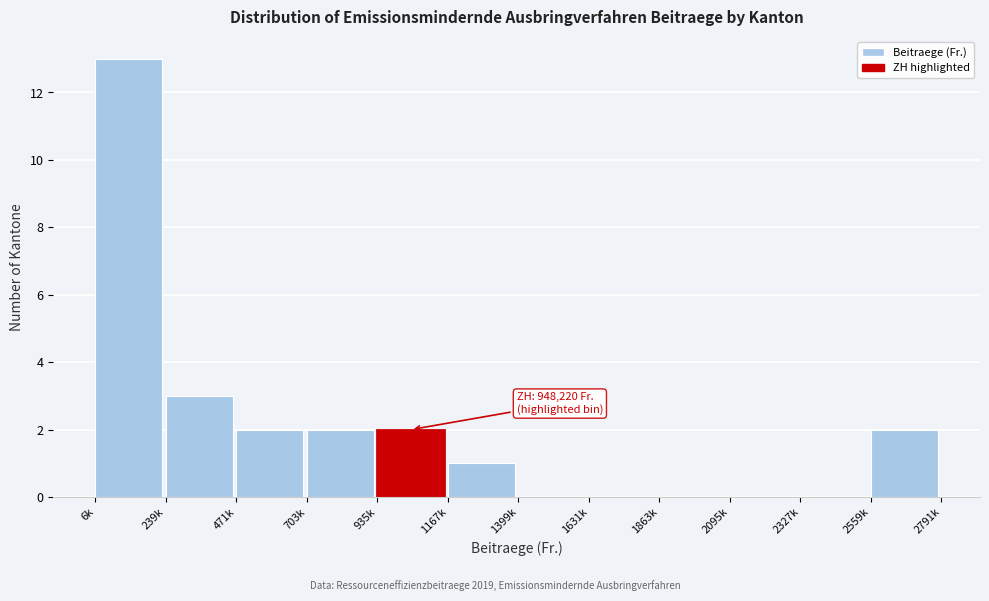

Reading right to left, extract all data points from this chart.

2559k=2	2327k=0	2095k=0	1863k=0	1631k=0	1399k=0	1167k=1	935k=2	703k=2	471k=2	239k=3	6k=13